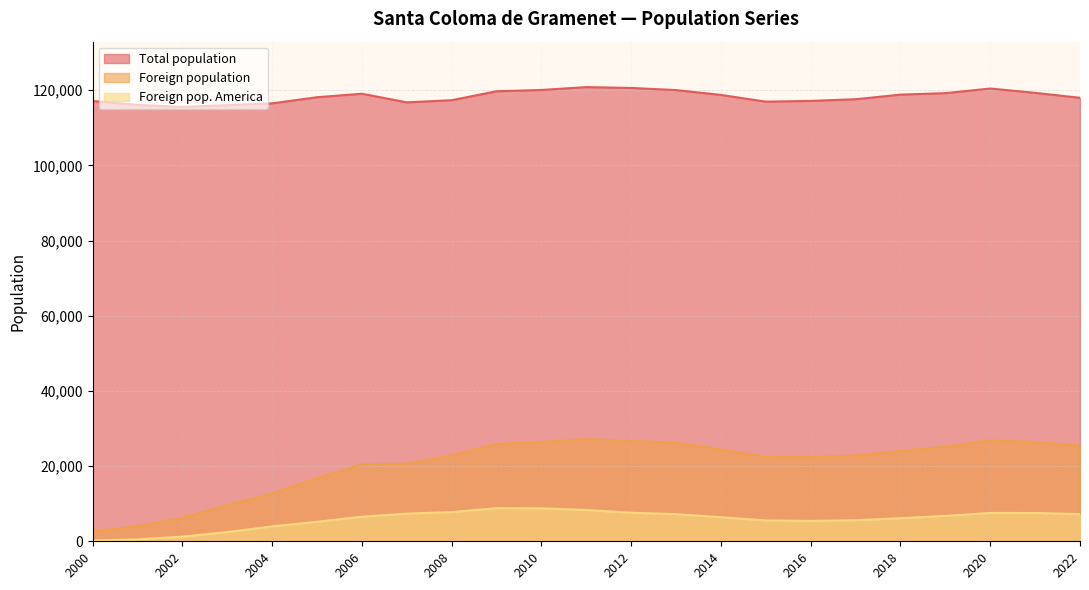

What is the total value across all series at 2012?

154825